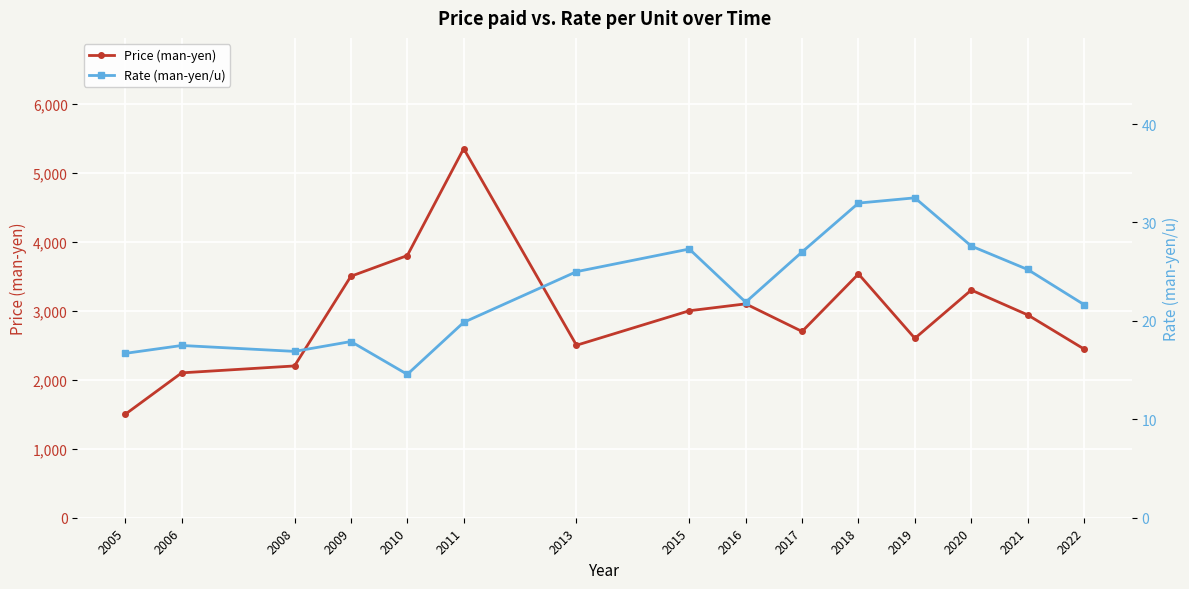

What is the smallest value displayed?

14.6